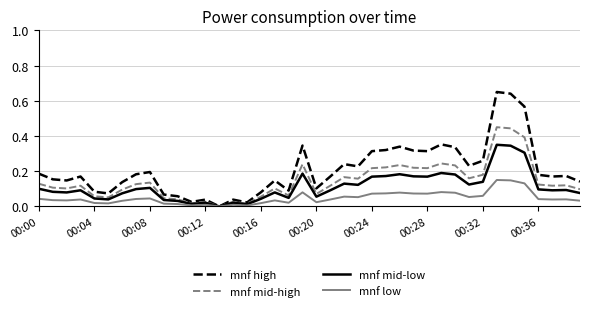

Rank the series by their average value, from highest to lowest.

mnf high, mnf mid-high, mnf mid-low, mnf low